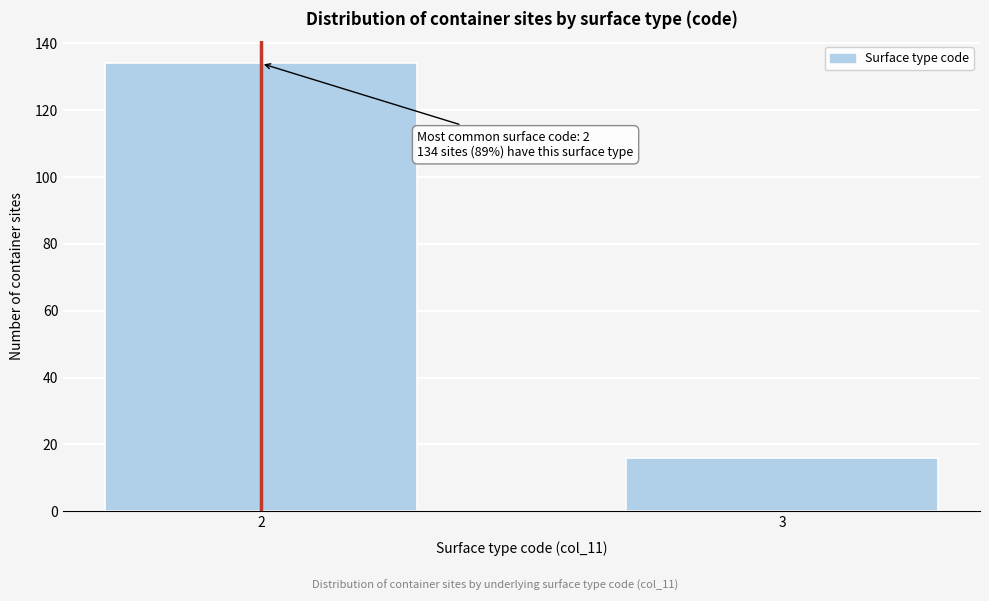

Reading left to right, extract all data points from this chart.

2=134	3=16